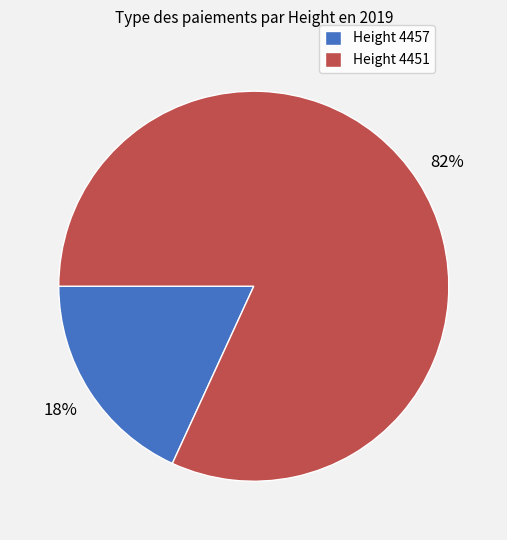

How many slices are in this pie chart?

2